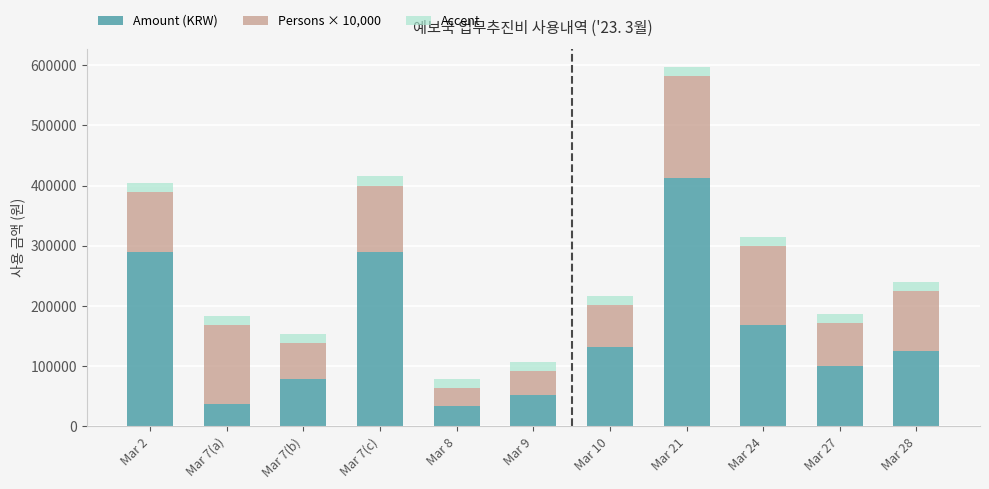

What is the total value across all series at Mar 27?

185800